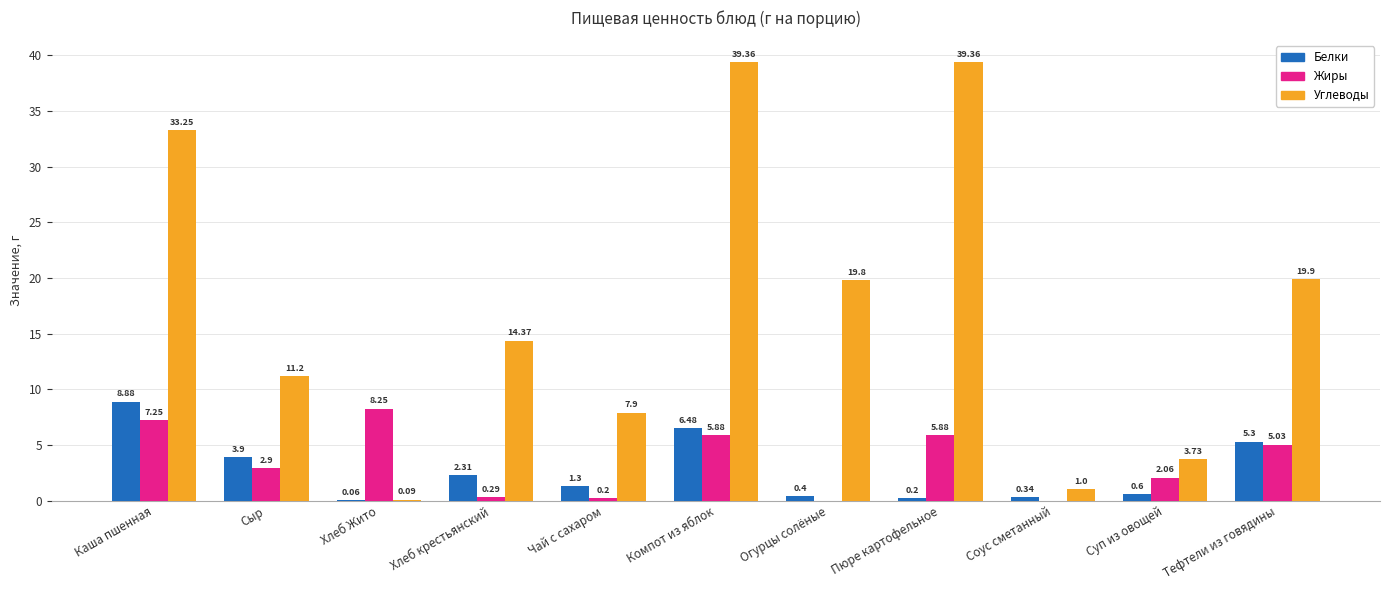

Which series has the largest total across all categories?

Углеводы